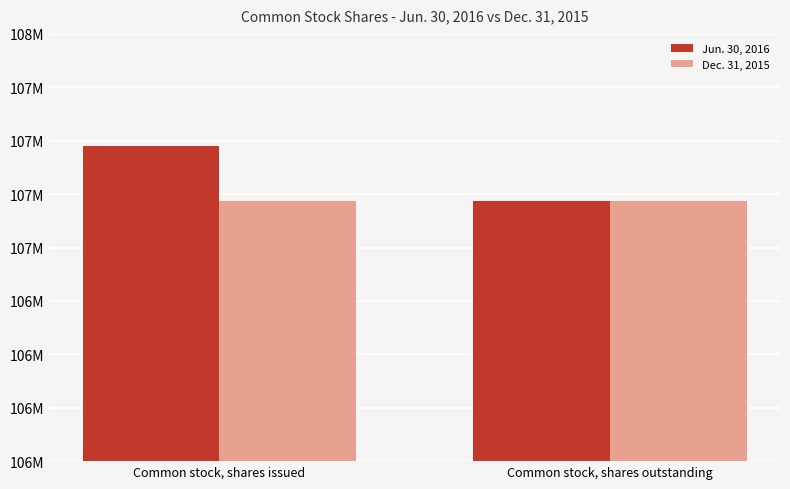

What is the total value across all series at Common stock, shares issued?

214693090